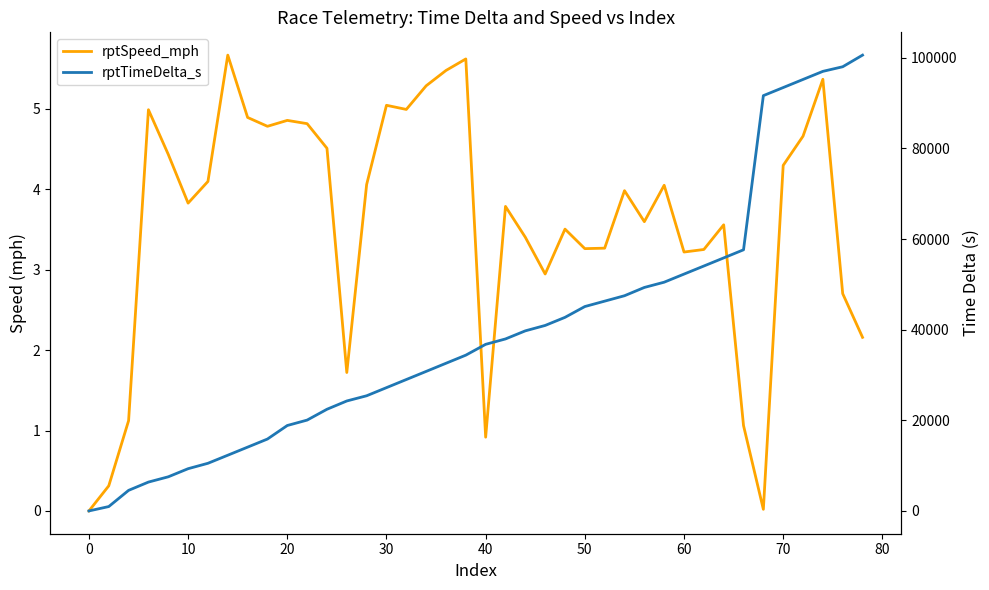

Which series has the largest range (max minus min)?

rptTimeDelta_s